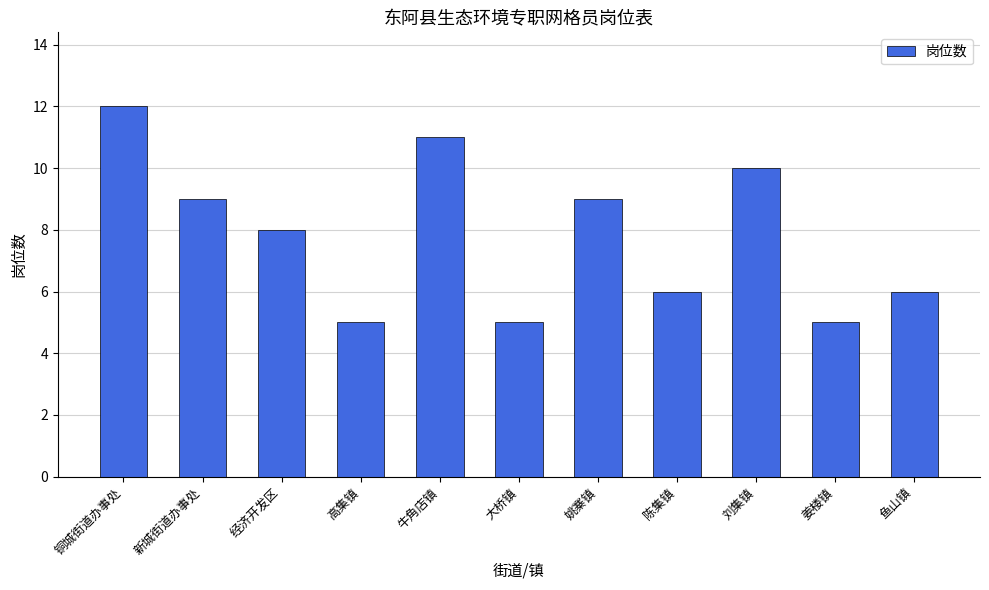

Count the number of categories in the chart.

11